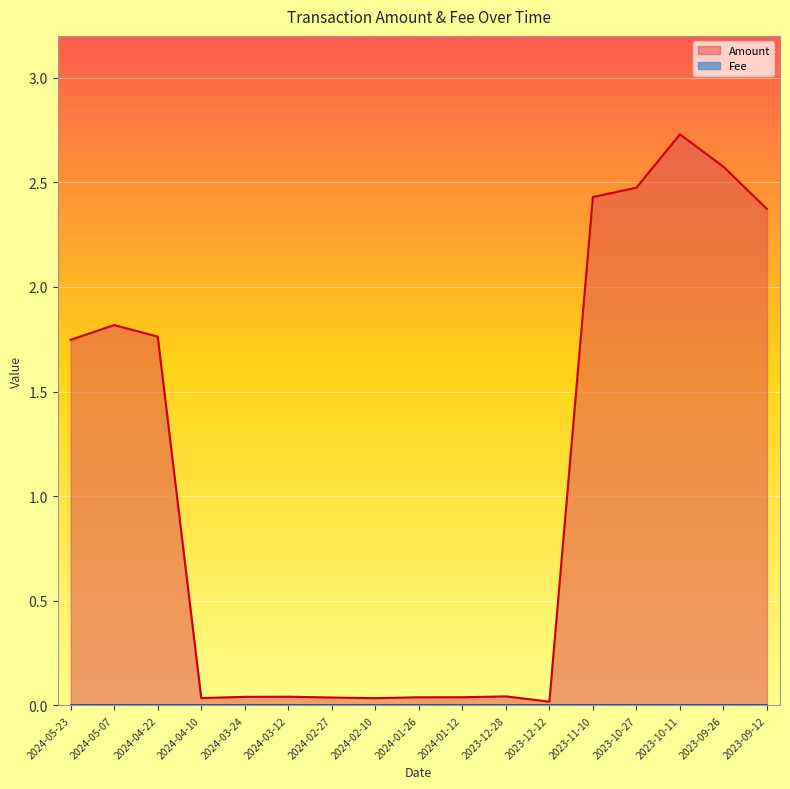

What is the sum of the values at 2023-12-12 and 2024-01-12?

0.1